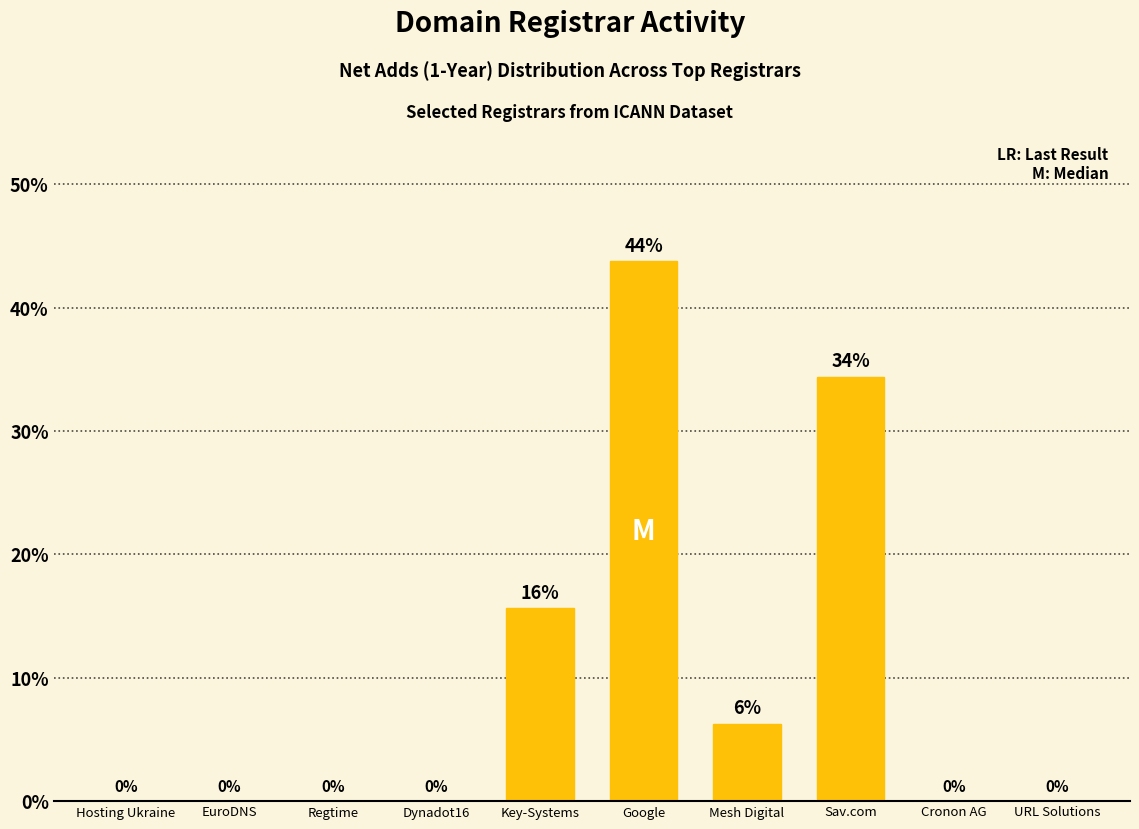

What is the maximum value shown in the chart?

43.8